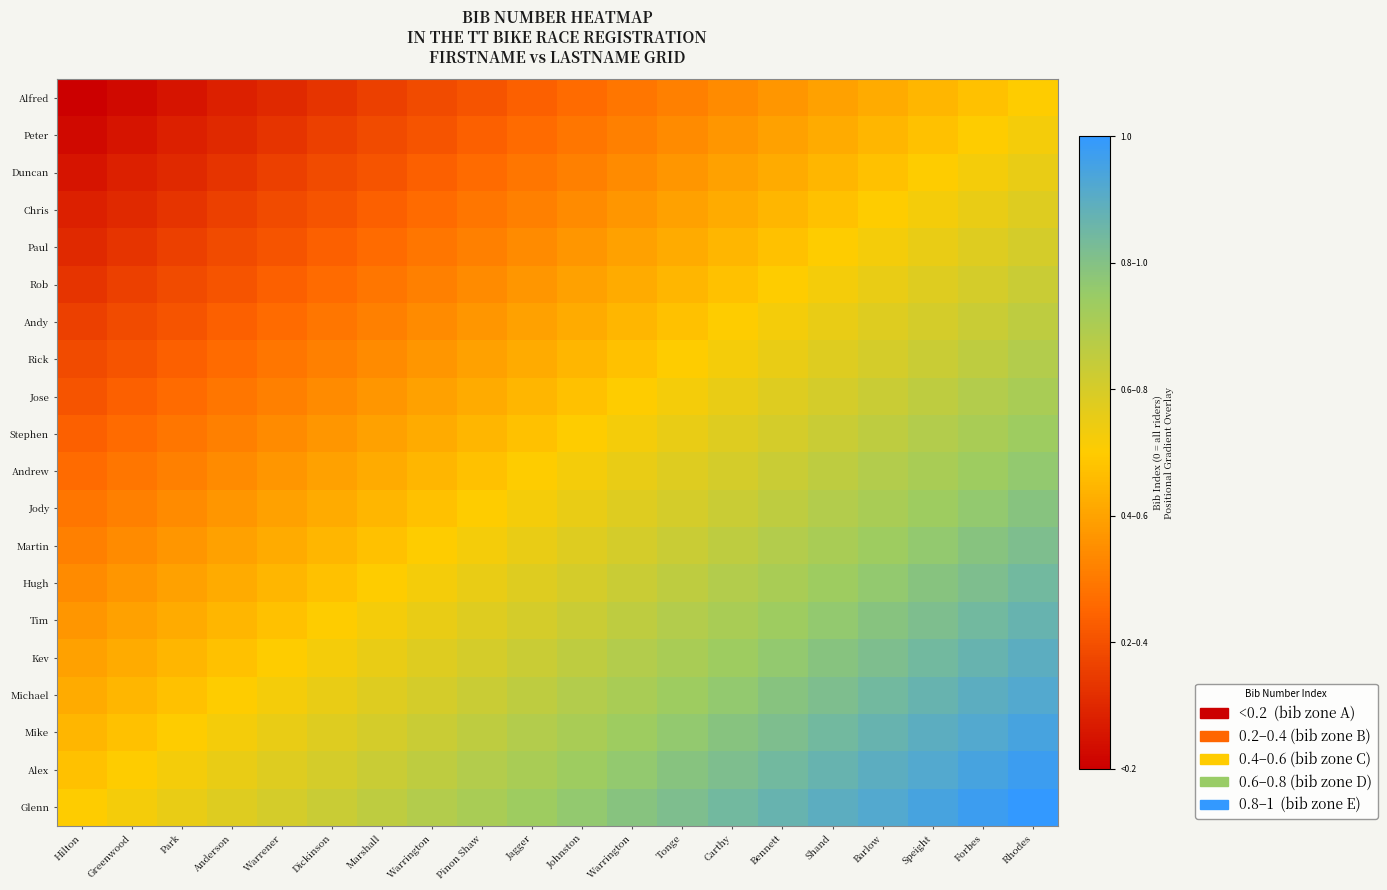

Reading right to left, transcribe all the data shown in this chart.

Alfred: Rhodes=0.5	Forbes=0.5	Speight=0.4	Barlow=0.4	Shand=0.4	Bennett=0.4	Carthy=0.3	Tonge=0.3	Warrington=0.3	Johnston=0.3	Jagger=0.2	Pinon Shaw=0.2	Warrington=0.2	Marshall=0.2	Dickinson=0.1	Warrener=0.1	Anderson=0.1	Park=0.1	Greenwood=0.0	Hilton=0.0
Peter: Rhodes=0.5	Forbes=0.5	Speight=0.5	Barlow=0.4	Shand=0.4	Bennett=0.4	Carthy=0.4	Tonge=0.3	Warrington=0.3	Johnston=0.3	Jagger=0.3	Pinon Shaw=0.2	Warrington=0.2	Marshall=0.2	Dickinson=0.2	Warrener=0.1	Anderson=0.1	Park=0.1	Greenwood=0.1	Hilton=0.0
Duncan: Rhodes=0.6	Forbes=0.5	Speight=0.5	Barlow=0.5	Shand=0.4	Bennett=0.4	Carthy=0.4	Tonge=0.4	Warrington=0.3	Johnston=0.3	Jagger=0.3	Pinon Shaw=0.3	Warrington=0.2	Marshall=0.2	Dickinson=0.2	Warrener=0.2	Anderson=0.1	Park=0.1	Greenwood=0.1	Hilton=0.1
Chris: Rhodes=0.6	Forbes=0.6	Speight=0.5	Barlow=0.5	Shand=0.5	Bennett=0.4	Carthy=0.4	Tonge=0.4	Warrington=0.4	Johnston=0.3	Jagger=0.3	Pinon Shaw=0.3	Warrington=0.3	Marshall=0.2	Dickinson=0.2	Warrener=0.2	Anderson=0.2	Park=0.1	Greenwood=0.1	Hilton=0.1
Paul: Rhodes=0.6	Forbes=0.6	Speight=0.6	Barlow=0.5	Shand=0.5	Bennett=0.5	Carthy=0.4	Tonge=0.4	Warrington=0.4	Johnston=0.4	Jagger=0.3	Pinon Shaw=0.3	Warrington=0.3	Marshall=0.3	Dickinson=0.2	Warrener=0.2	Anderson=0.2	Park=0.2	Greenwood=0.1	Hilton=0.1
Rob: Rhodes=0.6	Forbes=0.6	Speight=0.6	Barlow=0.6	Shand=0.5	Bennett=0.5	Carthy=0.5	Tonge=0.4	Warrington=0.4	Johnston=0.4	Jagger=0.4	Pinon Shaw=0.3	Warrington=0.3	Marshall=0.3	Dickinson=0.3	Warrener=0.2	Anderson=0.2	Park=0.2	Greenwood=0.2	Hilton=0.1
Andy: Rhodes=0.7	Forbes=0.6	Speight=0.6	Barlow=0.6	Shand=0.6	Bennett=0.5	Carthy=0.5	Tonge=0.5	Warrington=0.4	Johnston=0.4	Jagger=0.4	Pinon Shaw=0.4	Warrington=0.3	Marshall=0.3	Dickinson=0.3	Warrener=0.3	Anderson=0.2	Park=0.2	Greenwood=0.2	Hilton=0.2
Rick: Rhodes=0.7	Forbes=0.7	Speight=0.6	Barlow=0.6	Shand=0.6	Bennett=0.6	Carthy=0.5	Tonge=0.5	Warrington=0.5	Johnston=0.4	Jagger=0.4	Pinon Shaw=0.4	Warrington=0.4	Marshall=0.3	Dickinson=0.3	Warrener=0.3	Anderson=0.3	Park=0.2	Greenwood=0.2	Hilton=0.2
Jose: Rhodes=0.7	Forbes=0.7	Speight=0.7	Barlow=0.6	Shand=0.6	Bennett=0.6	Carthy=0.6	Tonge=0.5	Warrington=0.5	Johnston=0.5	Jagger=0.4	Pinon Shaw=0.4	Warrington=0.4	Marshall=0.4	Dickinson=0.3	Warrener=0.3	Anderson=0.3	Park=0.3	Greenwood=0.2	Hilton=0.2
Stephen: Rhodes=0.7	Forbes=0.7	Speight=0.7	Barlow=0.7	Shand=0.6	Bennett=0.6	Carthy=0.6	Tonge=0.6	Warrington=0.5	Johnston=0.5	Jagger=0.5	Pinon Shaw=0.4	Warrington=0.4	Marshall=0.4	Dickinson=0.4	Warrener=0.3	Anderson=0.3	Park=0.3	Greenwood=0.3	Hilton=0.2
Andrew: Rhodes=0.8	Forbes=0.7	Speight=0.7	Barlow=0.7	Shand=0.7	Bennett=0.6	Carthy=0.6	Tonge=0.6	Warrington=0.6	Johnston=0.5	Jagger=0.5	Pinon Shaw=0.5	Warrington=0.4	Marshall=0.4	Dickinson=0.4	Warrener=0.4	Anderson=0.3	Park=0.3	Greenwood=0.3	Hilton=0.3
Jody: Rhodes=0.8	Forbes=0.8	Speight=0.7	Barlow=0.7	Shand=0.7	Bennett=0.7	Carthy=0.6	Tonge=0.6	Warrington=0.6	Johnston=0.6	Jagger=0.5	Pinon Shaw=0.5	Warrington=0.5	Marshall=0.4	Dickinson=0.4	Warrener=0.4	Anderson=0.4	Park=0.3	Greenwood=0.3	Hilton=0.3
Martin: Rhodes=0.8	Forbes=0.8	Speight=0.8	Barlow=0.7	Shand=0.7	Bennett=0.7	Carthy=0.7	Tonge=0.6	Warrington=0.6	Johnston=0.6	Jagger=0.6	Pinon Shaw=0.5	Warrington=0.5	Marshall=0.5	Dickinson=0.4	Warrener=0.4	Anderson=0.4	Park=0.4	Greenwood=0.3	Hilton=0.3
Hugh: Rhodes=0.8	Forbes=0.8	Speight=0.8	Barlow=0.8	Shand=0.7	Bennett=0.7	Carthy=0.7	Tonge=0.7	Warrington=0.6	Johnston=0.6	Jagger=0.6	Pinon Shaw=0.6	Warrington=0.5	Marshall=0.5	Dickinson=0.5	Warrener=0.4	Anderson=0.4	Park=0.4	Greenwood=0.4	Hilton=0.3
Tim: Rhodes=0.9	Forbes=0.8	Speight=0.8	Barlow=0.8	Shand=0.8	Bennett=0.7	Carthy=0.7	Tonge=0.7	Warrington=0.7	Johnston=0.6	Jagger=0.6	Pinon Shaw=0.6	Warrington=0.6	Marshall=0.5	Dickinson=0.5	Warrener=0.5	Anderson=0.4	Park=0.4	Greenwood=0.4	Hilton=0.4
Kev: Rhodes=0.9	Forbes=0.9	Speight=0.8	Barlow=0.8	Shand=0.8	Bennett=0.8	Carthy=0.7	Tonge=0.7	Warrington=0.7	Johnston=0.7	Jagger=0.6	Pinon Shaw=0.6	Warrington=0.6	Marshall=0.6	Dickinson=0.5	Warrener=0.5	Anderson=0.5	Park=0.4	Greenwood=0.4	Hilton=0.4
Michael: Rhodes=0.9	Forbes=0.9	Speight=0.9	Barlow=0.8	Shand=0.8	Bennett=0.8	Carthy=0.8	Tonge=0.7	Warrington=0.7	Johnston=0.7	Jagger=0.7	Pinon Shaw=0.6	Warrington=0.6	Marshall=0.6	Dickinson=0.6	Warrener=0.5	Anderson=0.5	Park=0.5	Greenwood=0.4	Hilton=0.4
Mike: Rhodes=0.9	Forbes=0.9	Speight=0.9	Barlow=0.9	Shand=0.8	Bennett=0.8	Carthy=0.8	Tonge=0.8	Warrington=0.7	Johnston=0.7	Jagger=0.7	Pinon Shaw=0.7	Warrington=0.6	Marshall=0.6	Dickinson=0.6	Warrener=0.6	Anderson=0.5	Park=0.5	Greenwood=0.5	Hilton=0.4
Alex: Rhodes=1.0	Forbes=0.9	Speight=0.9	Barlow=0.9	Shand=0.9	Bennett=0.8	Carthy=0.8	Tonge=0.8	Warrington=0.8	Johnston=0.7	Jagger=0.7	Pinon Shaw=0.7	Warrington=0.7	Marshall=0.6	Dickinson=0.6	Warrener=0.6	Anderson=0.6	Park=0.5	Greenwood=0.5	Hilton=0.5
Glenn: Rhodes=1.0	Forbes=1.0	Speight=0.9	Barlow=0.9	Shand=0.9	Bennett=0.9	Carthy=0.8	Tonge=0.8	Warrington=0.8	Johnston=0.8	Jagger=0.7	Pinon Shaw=0.7	Warrington=0.7	Marshall=0.7	Dickinson=0.6	Warrener=0.6	Anderson=0.6	Park=0.6	Greenwood=0.5	Hilton=0.5